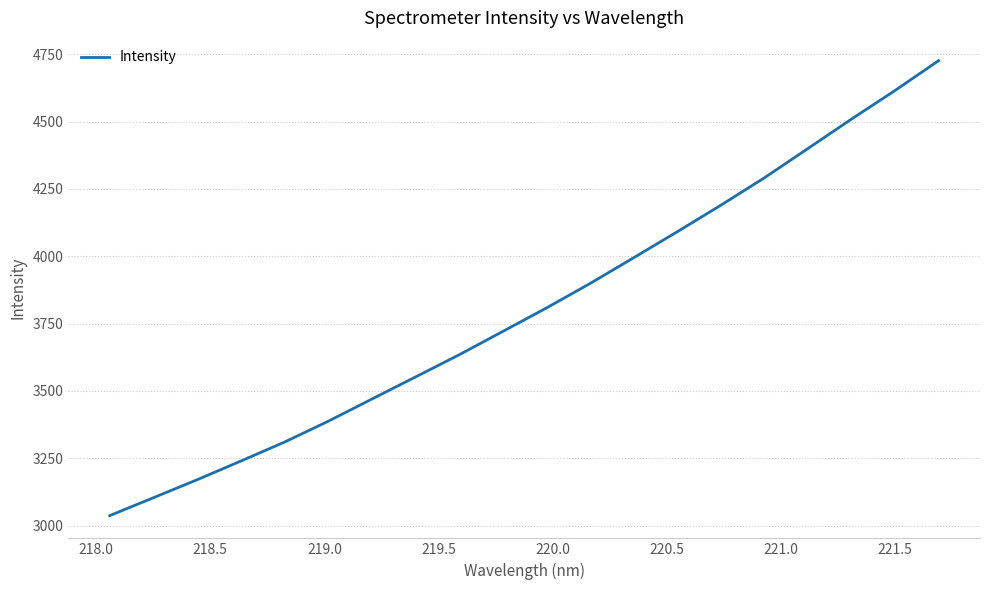

How many lines are shown in the chart?

1